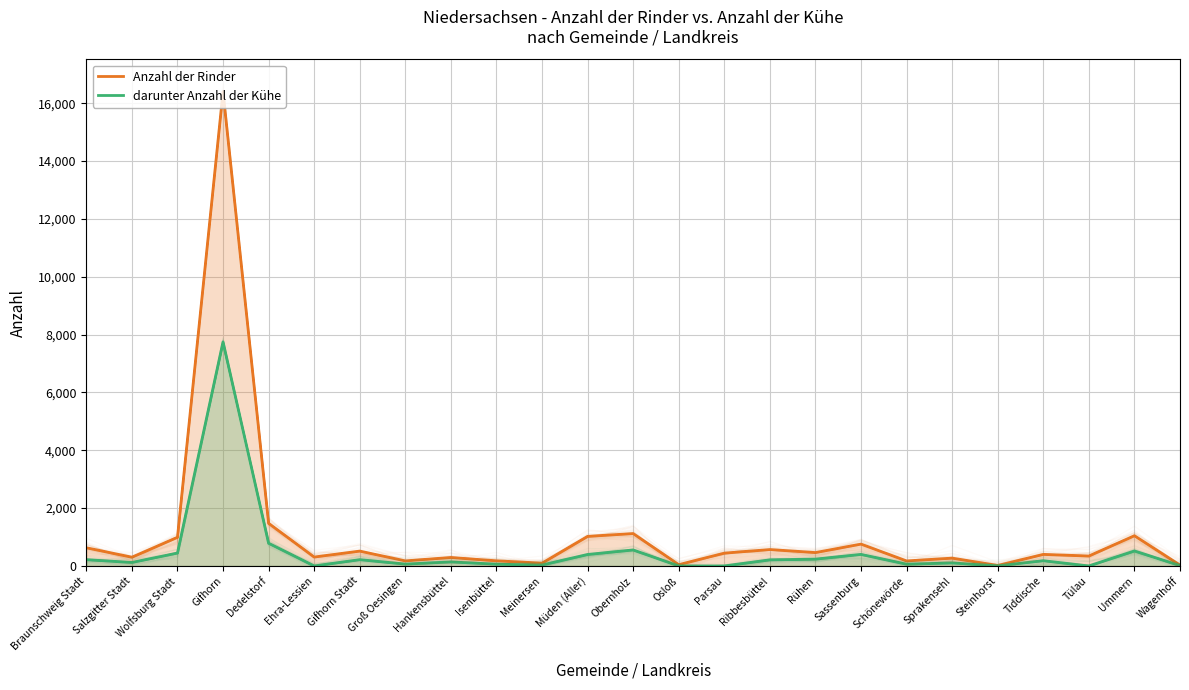

What are all the series names shown in the legend?

Anzahl der Rinder, darunter Anzahl der Kühe